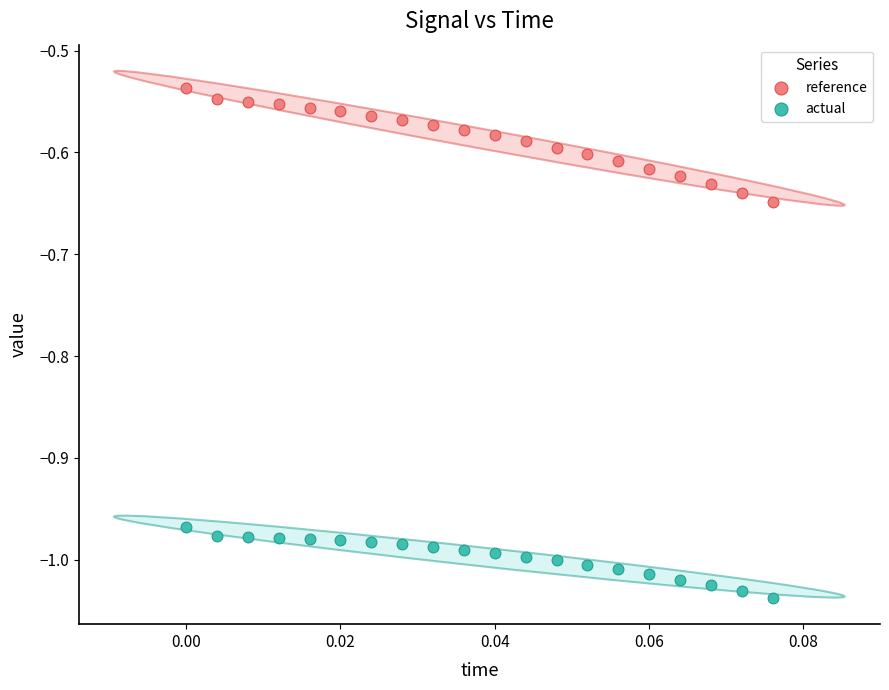

What are all the series names shown in the legend?

reference, actual